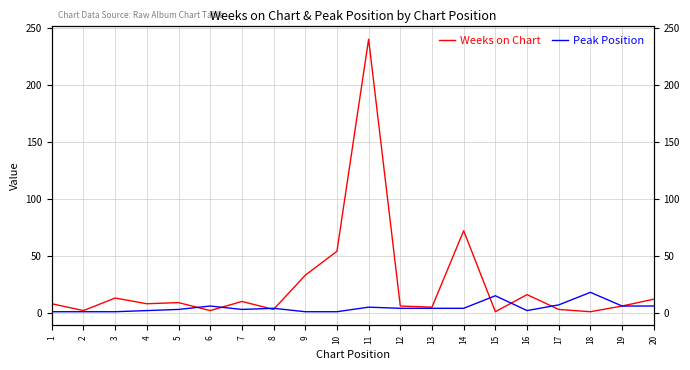

What are all the series names shown in the legend?

Weeks on Chart, Peak Position